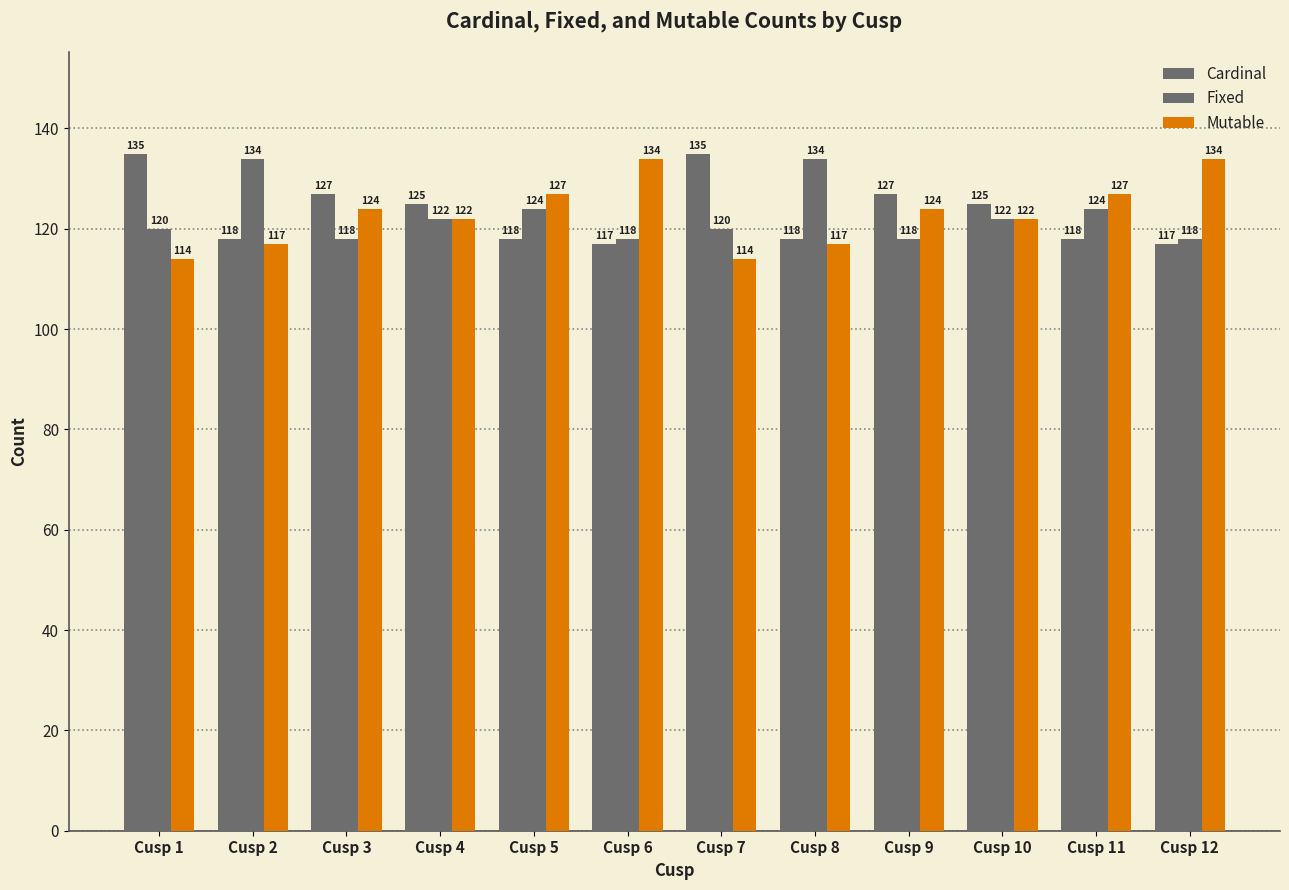

How many bars are there in total?

36